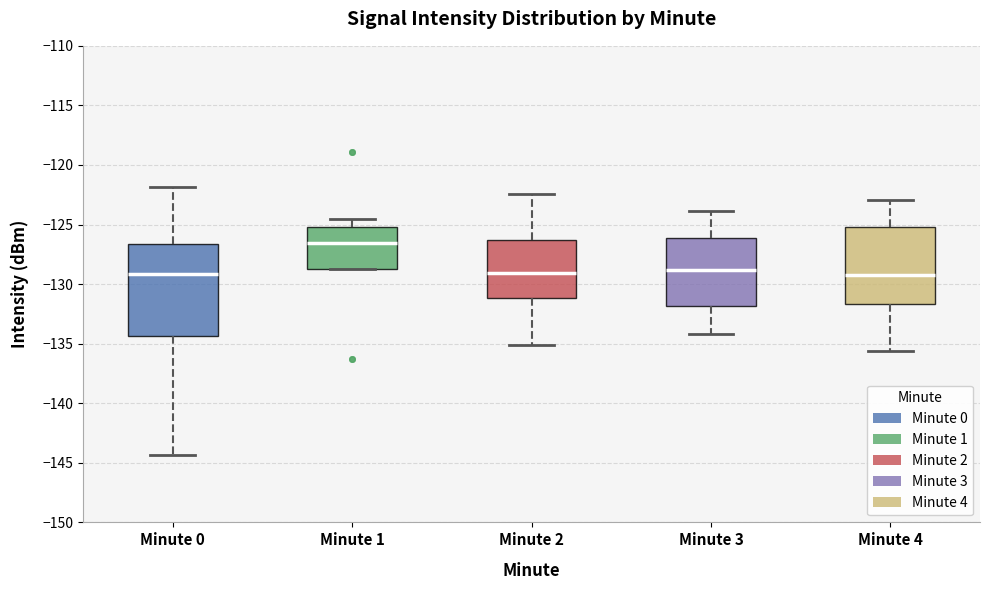

Where does the upper whisker of the box for Minute 0 end on the y-axis? The values are not printed on the chart, so give them approximately, as read against the axis.

-122.0